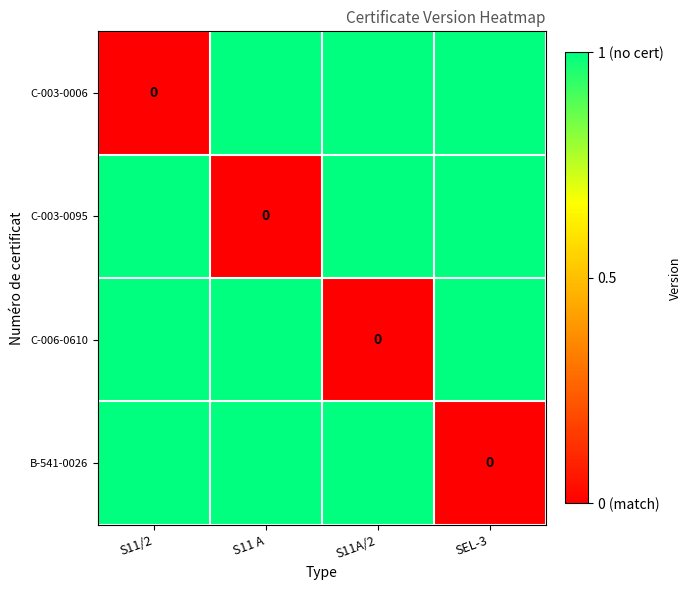

Between S11/2 and S11A/2, which is larger?

S11A/2